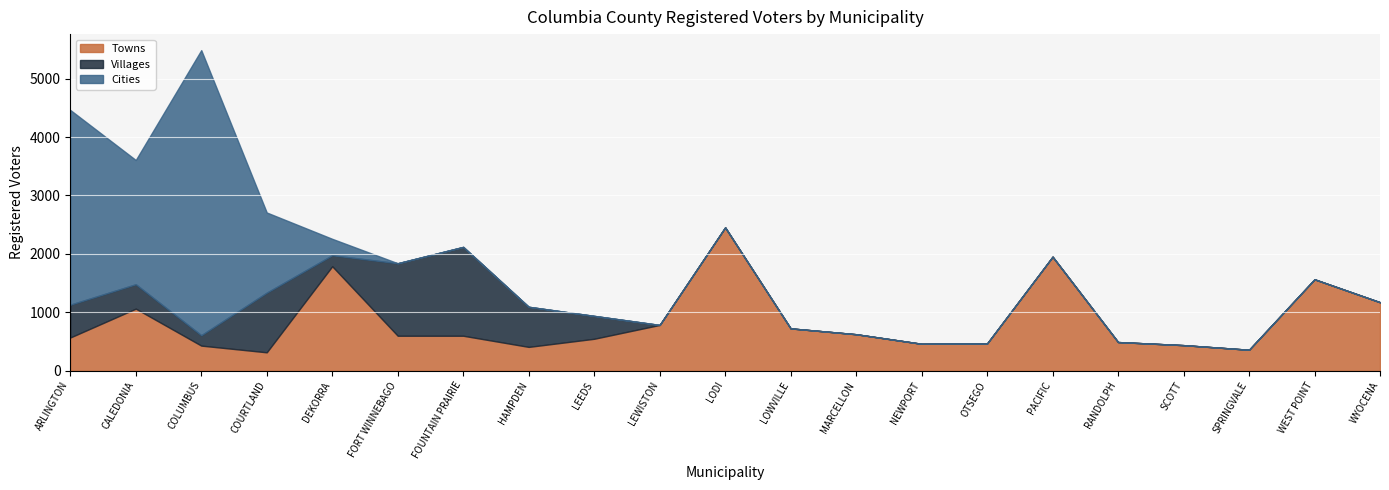

What is the label of the 10th point from the left?

LEWISTON